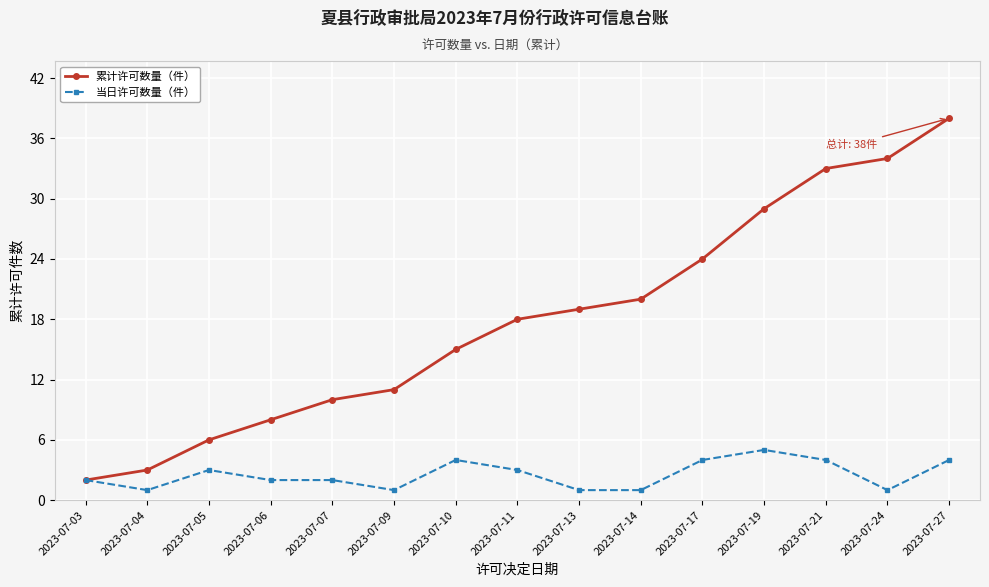

What is the maximum value for 累计许可数量（件）?

38